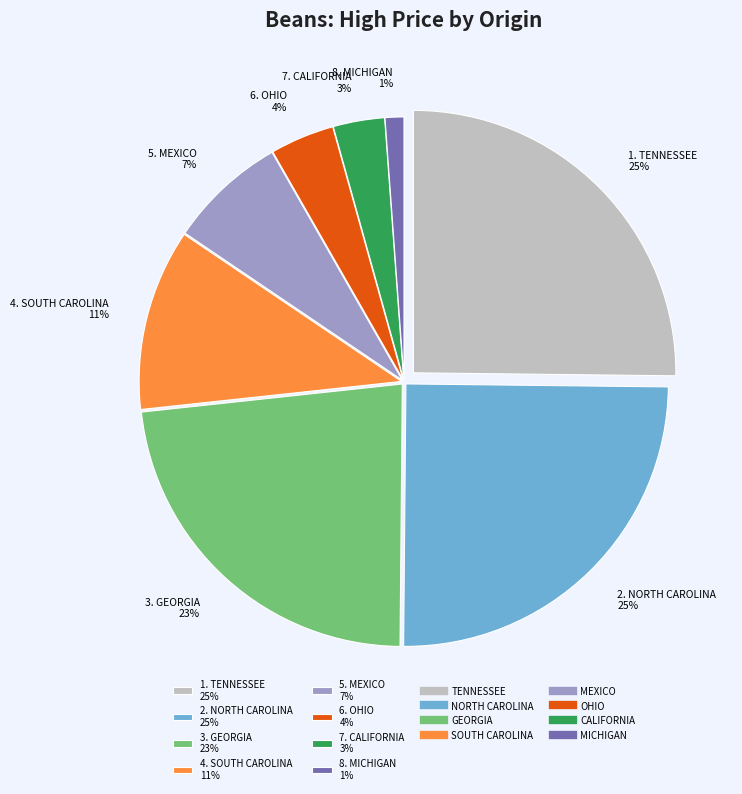

Does any single category account for the majority?

No